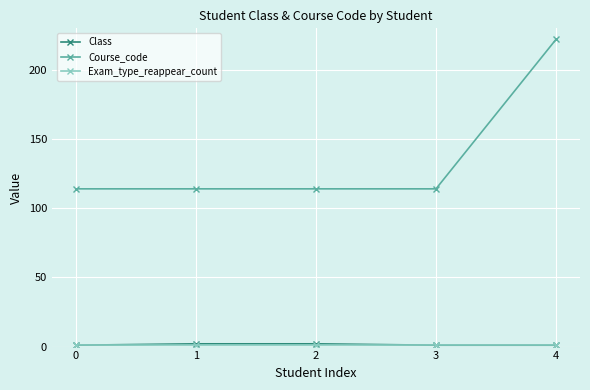

At which category is the sum across all series the highest?

4